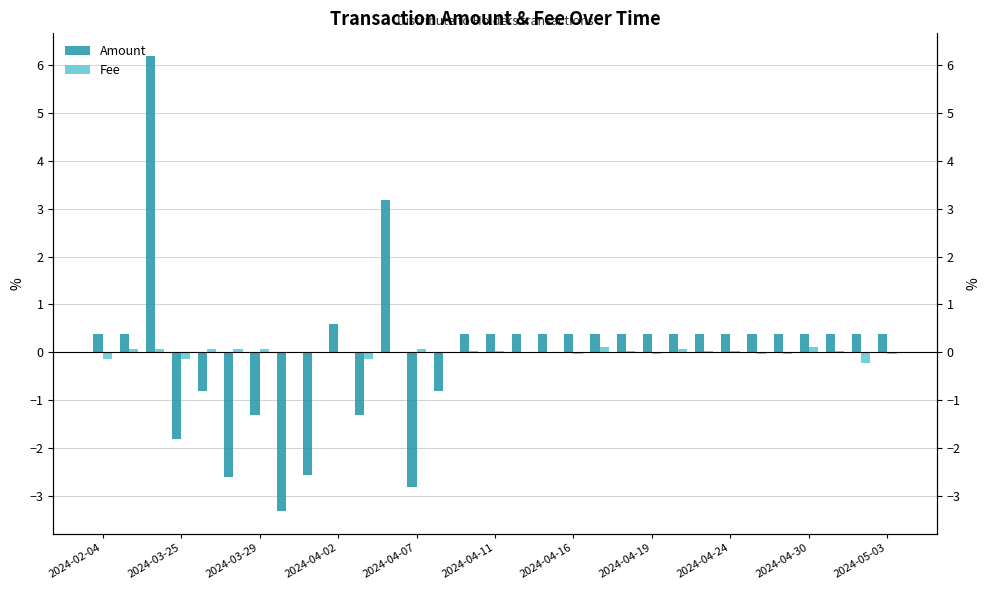

The value of Fee at 2024-04-19 is -0.0. True or false?

True